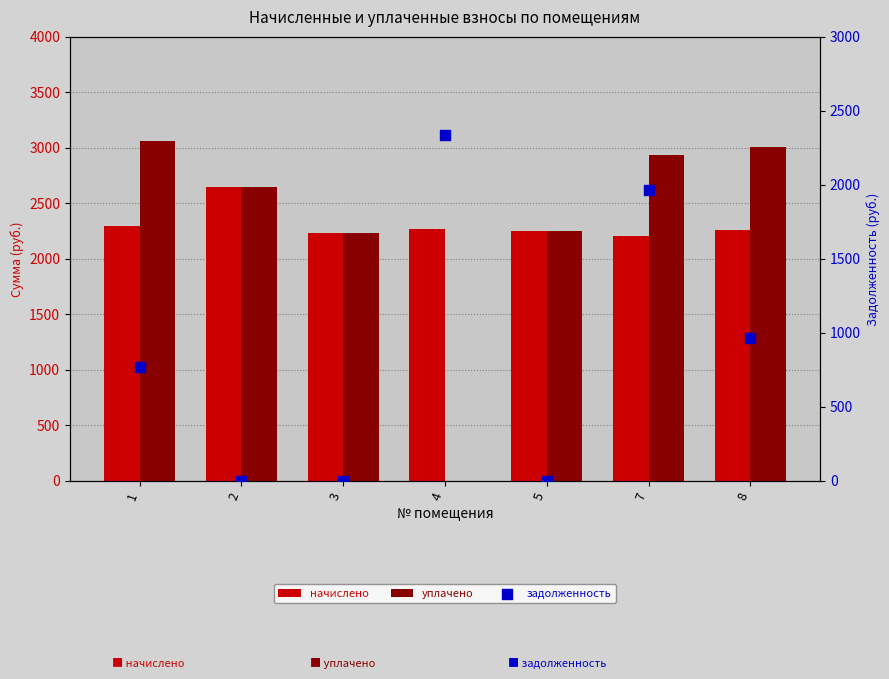

What are all the series names shown in the legend?

начислено, уплачено, задолженность